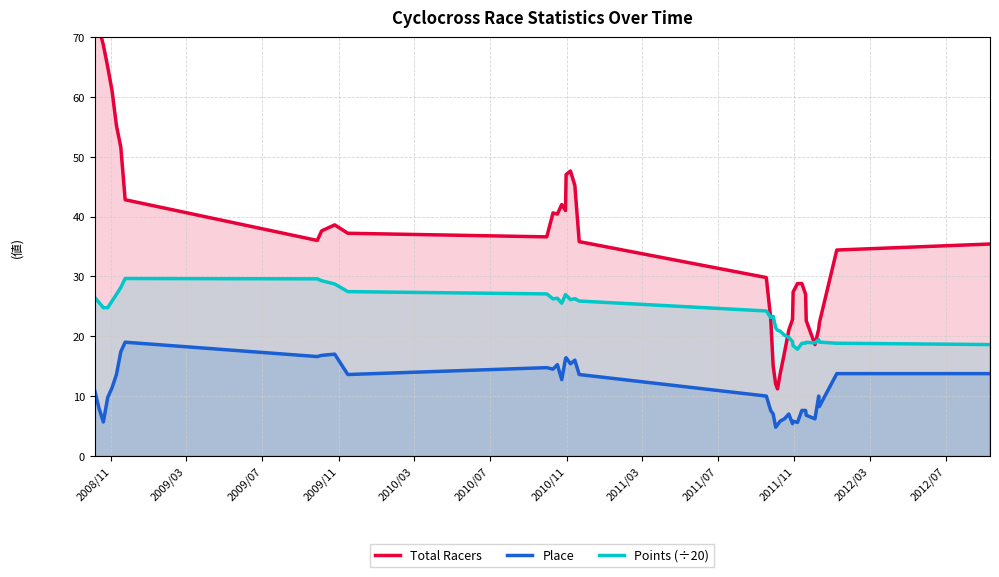

Reading left to right, transcribe all the data shown in this chart.

Total Racers: 74.0	71.5	68.7	65.0	61.0	55.2	51.6	42.8	36.0	37.6	38.6	37.2	36.6	40.6	40.4	42.0	41.0	47.0	47.6	45.2	35.8	29.8	23.0	15.0	12.0	11.2	13.6	17.2	21.0	22.8	27.4	28.8	28.8	27.0	22.6	18.6	21.2	22.2	34.4	35.4
Place: 11.0	8.0	5.7	9.8	11.4	13.6	17.4	19.0	16.6	16.8	17.0	13.6	14.8	14.5	15.2	12.8	16.2	16.4	15.4	16.0	13.6	10.0	7.6	7.0	4.8	5.2	5.8	6.2	7.0	5.4	5.8	5.6	7.6	7.6	6.8	6.2	10.0	8.2	13.8	13.8
Points (÷20): 26.5	25.6	24.8	24.8	25.9	27.0	28.1	29.6	29.6	29.3	28.7	27.4	27.1	26.2	26.3	25.5	27.0	26.9	26.1	26.3	25.9	24.2	23.1	23.3	21.4	21.0	20.8	20.2	19.8	19.1	18.4	17.8	18.8	18.8	19.0	18.9	19.4	19.0	18.8	18.6